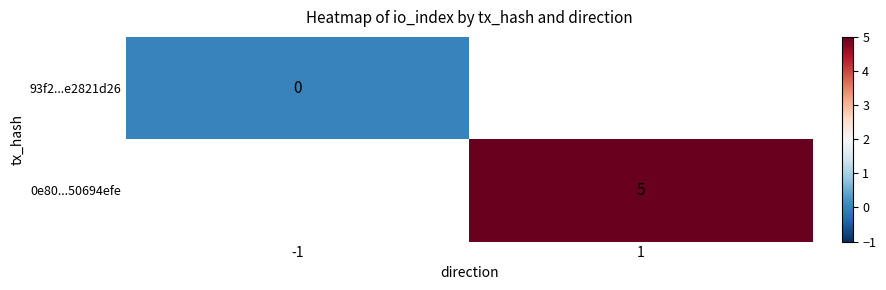

Is it true that 0e80...50694efe equals 7 at 1?

False